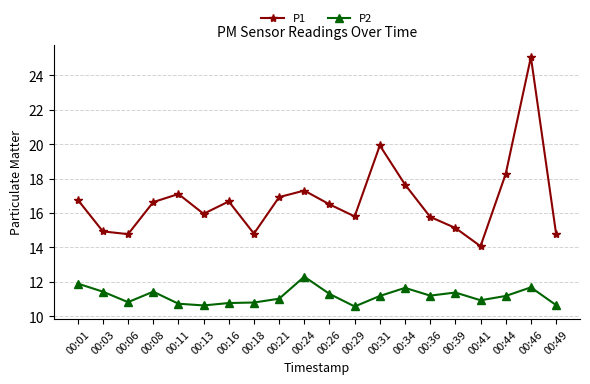

How many categories are shown in the chart?

20